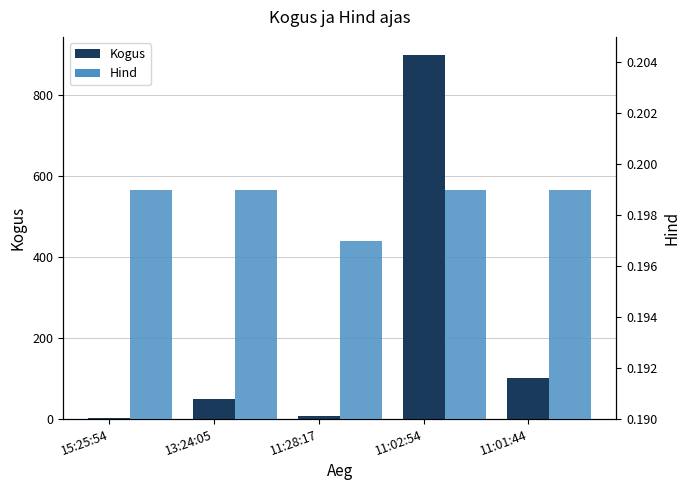

What is the difference between the Kogus values at 11:28:17 and 11:02:54?

892.0